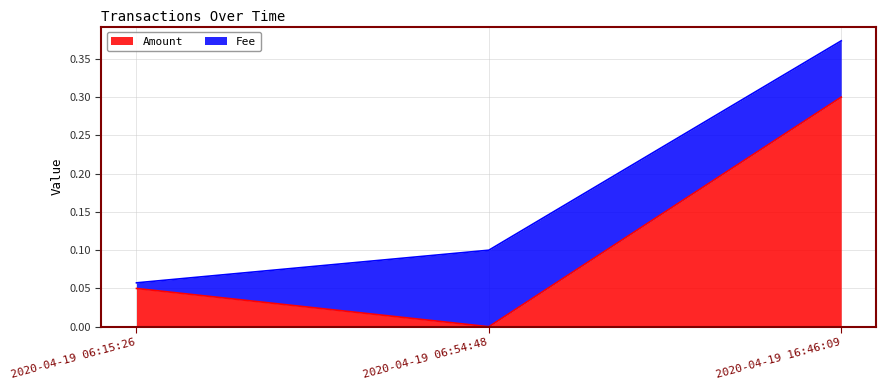

At which label is the value closest to 0?

2020-04-19 06:54:48